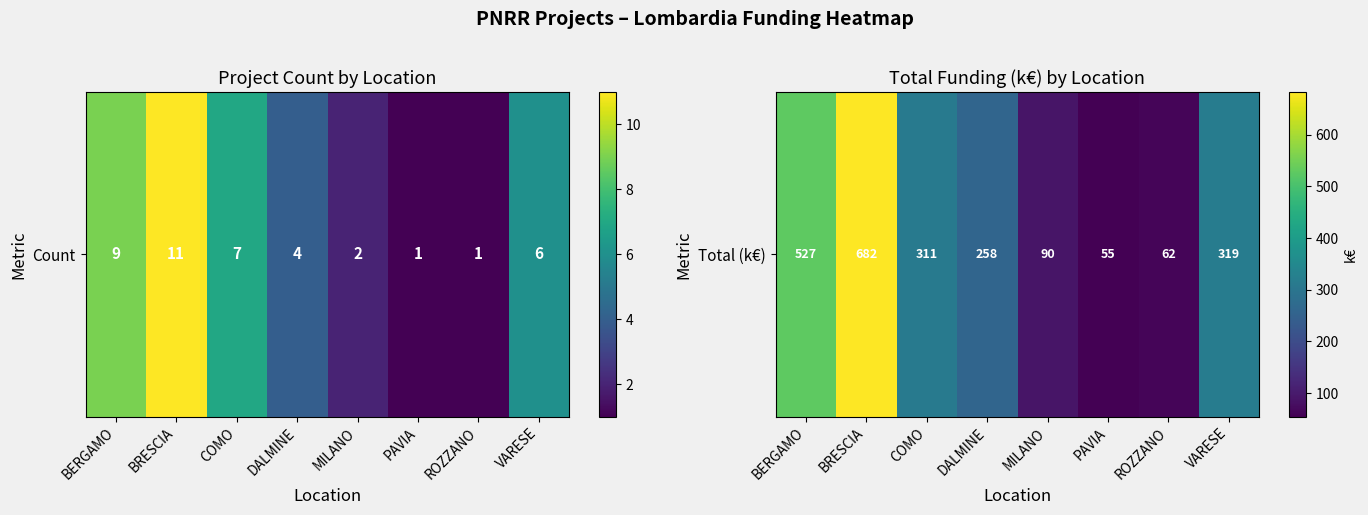

Where is the data nearest to the value 368?

VARESE